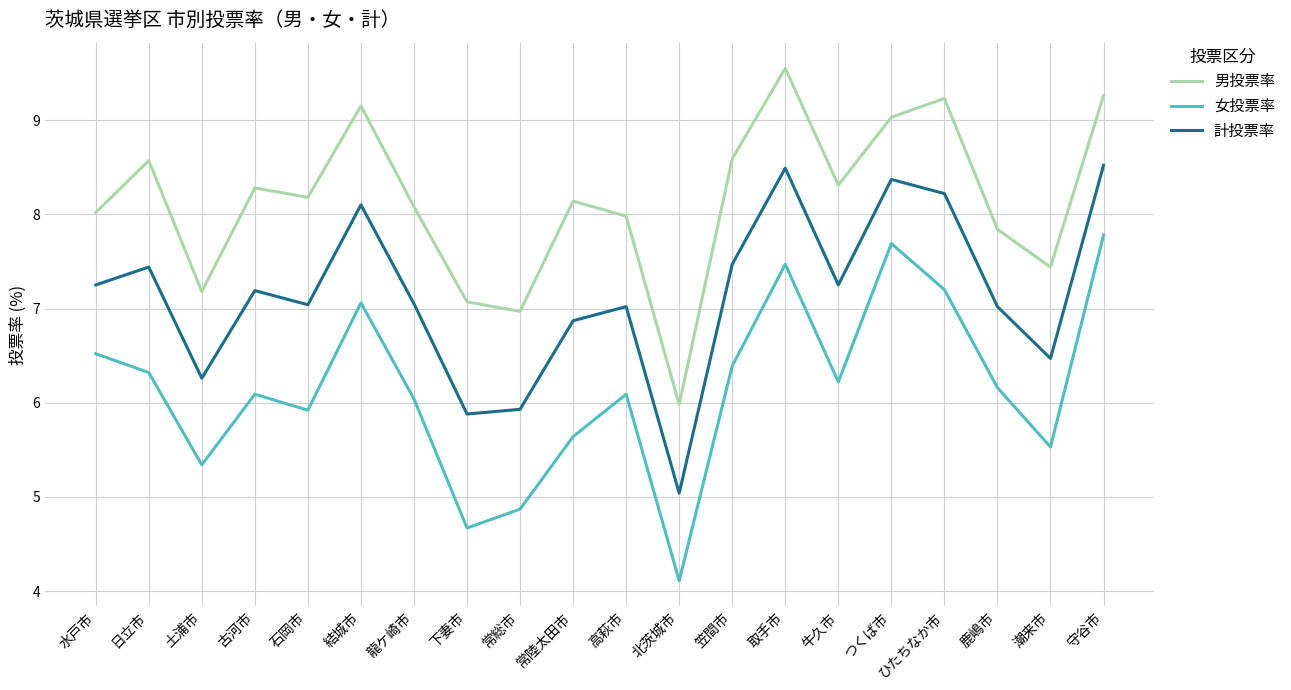

True or false: 女投票率 and 計投票率 intersect in this chart.

False